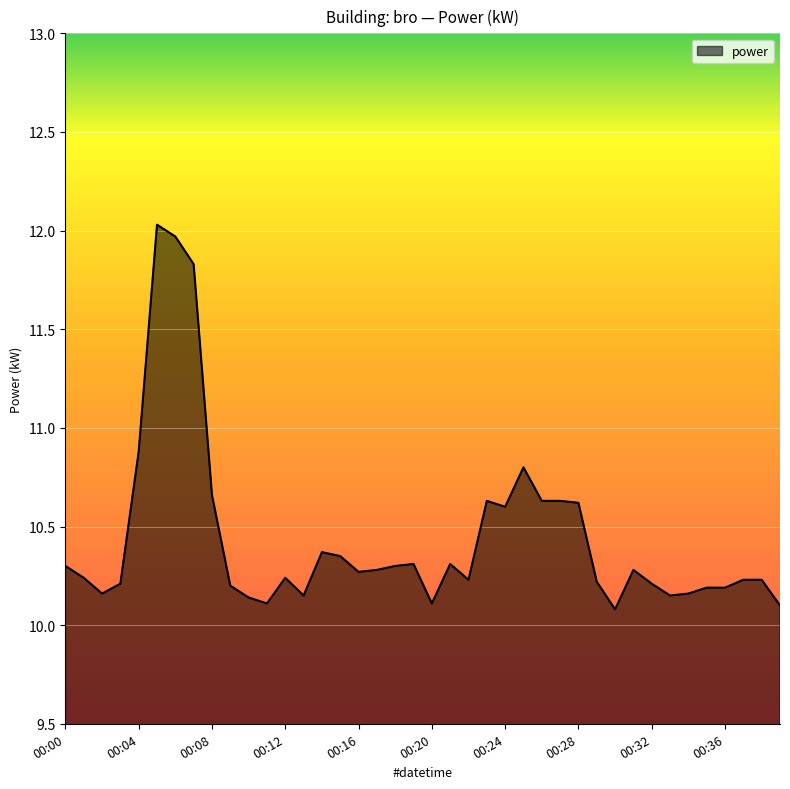

What is the greatest value displayed?

12.0